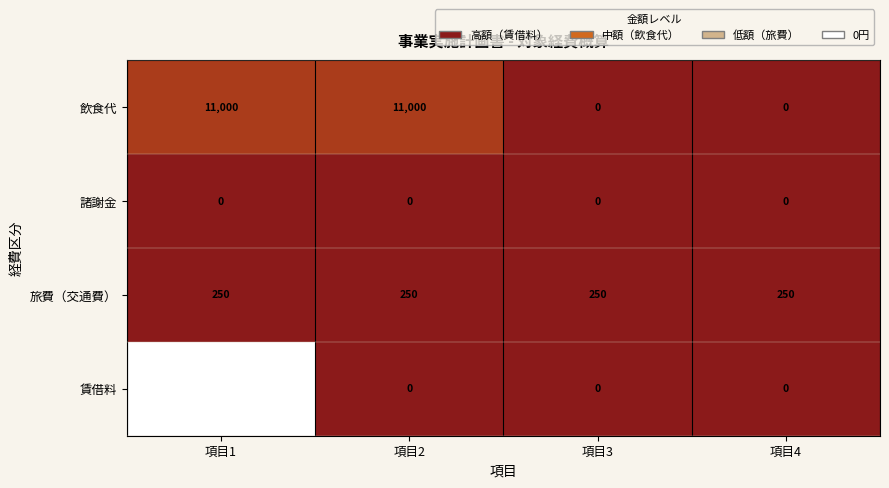

What is the total value across all series at 項目1?

111250